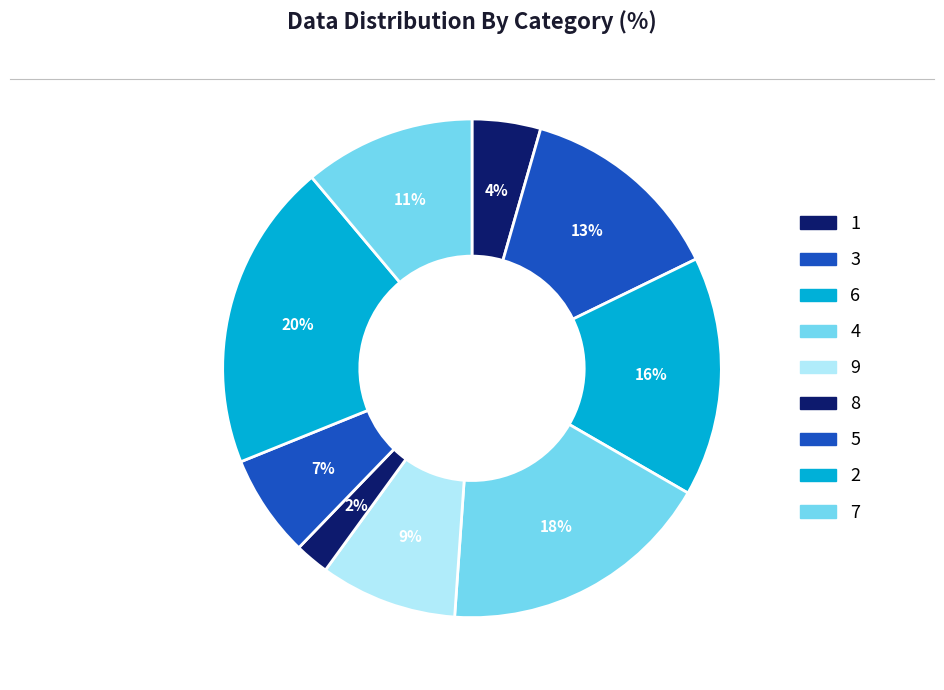

How many segments does this pie chart have?

9